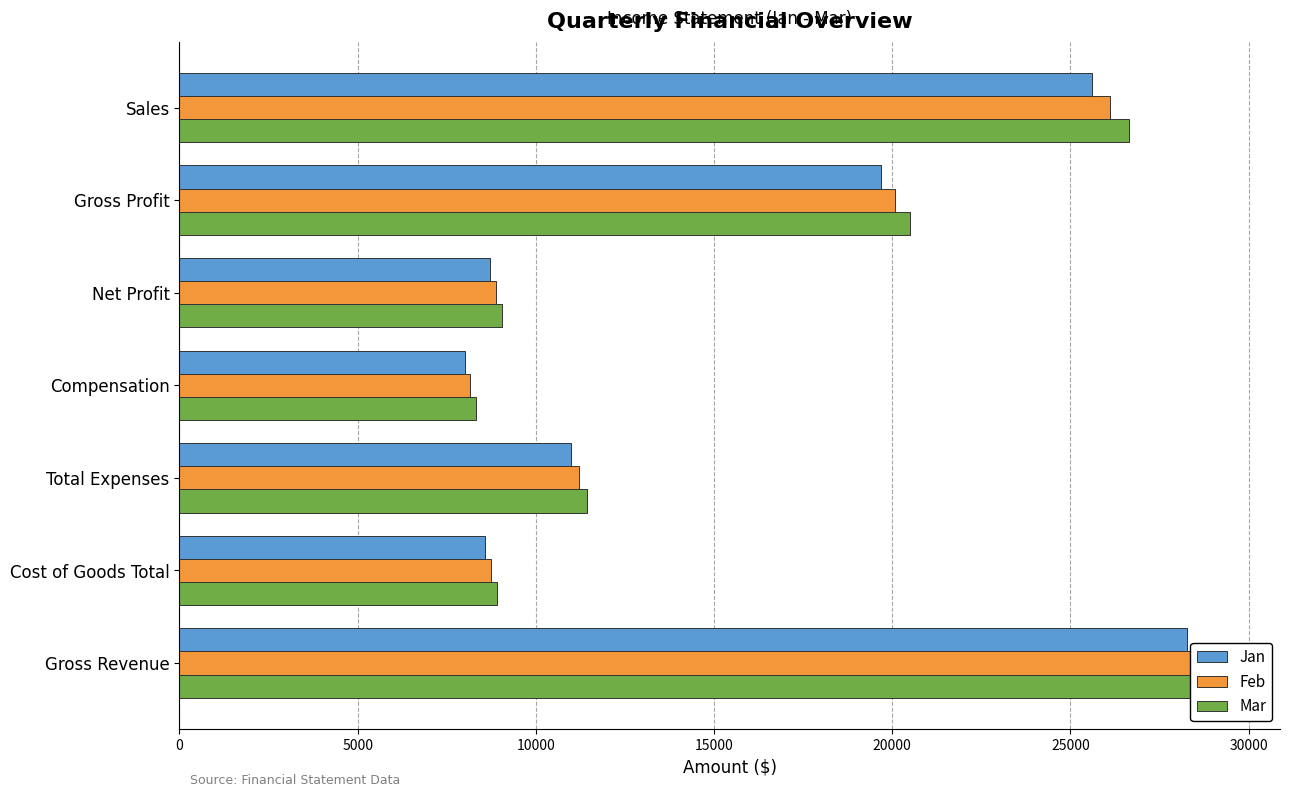

Which has a higher value, Gross Profit or Net Profit?

Gross Profit